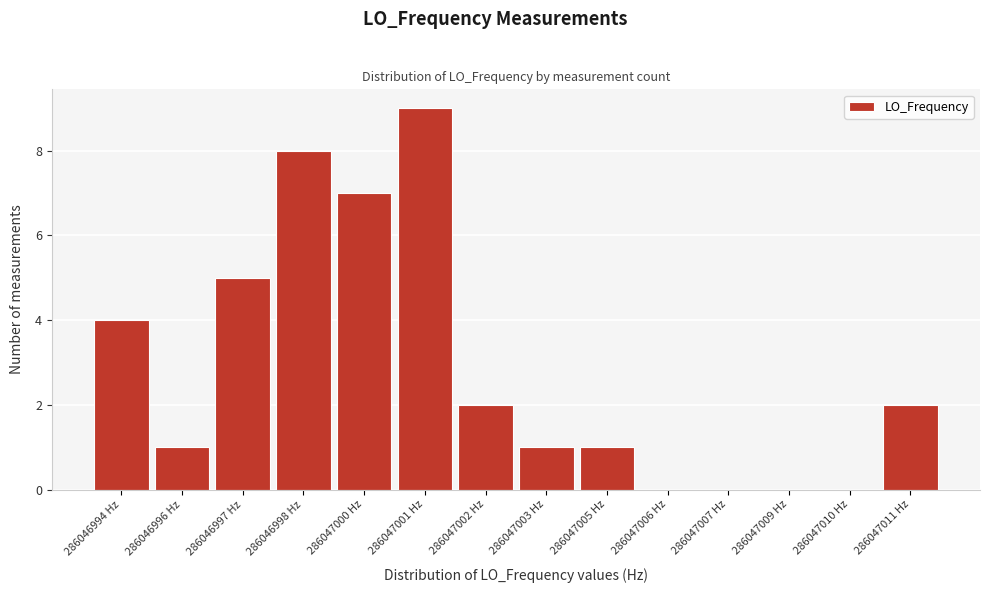

Reading right to left, what are all the values shown in this chart?

286047011 Hz=2	286047010 Hz=0	286047009 Hz=0	286047007 Hz=0	286047006 Hz=0	286047005 Hz=1	286047003 Hz=1	286047002 Hz=2	286047001 Hz=9	286047000 Hz=7	286046998 Hz=8	286046997 Hz=5	286046996 Hz=1	286046994 Hz=4